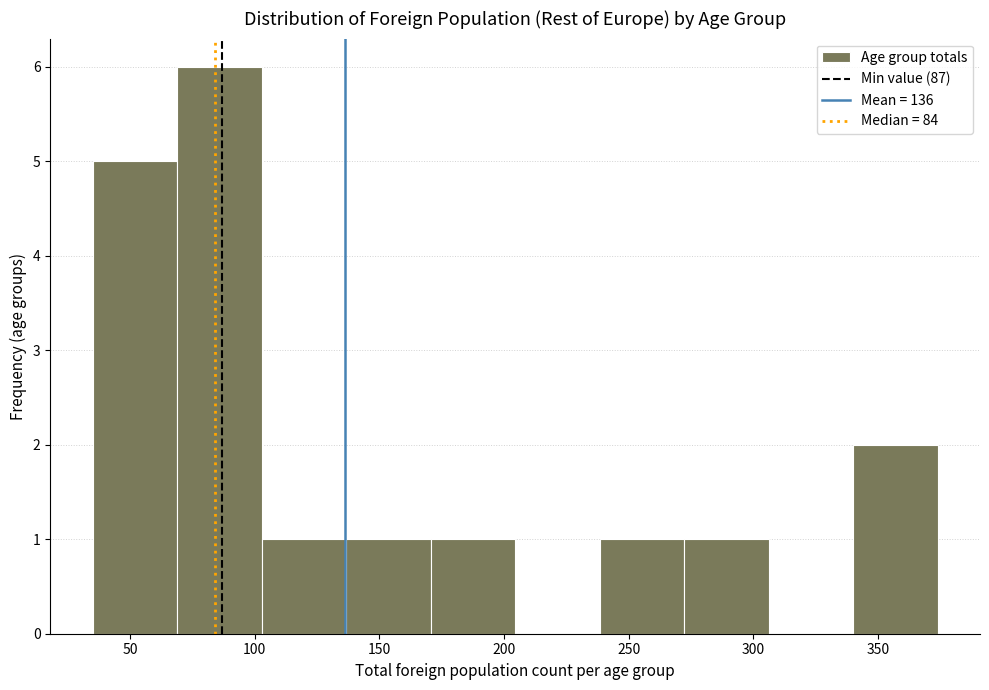

Reading left to right, transcribe this chart: for each bar, give the range it covers on the x-axis and its height. Neither the bar edges nor the heights are printed on the chart, so give them approximately, as read against the axes.

35 to 70: 5
70 to 105: 6
105 to 135: 1
135 to 170: 1
170 to 205: 1
205 to 240: 0
240 to 270: 1
270 to 305: 1
305 to 340: 0
340 to 375: 2